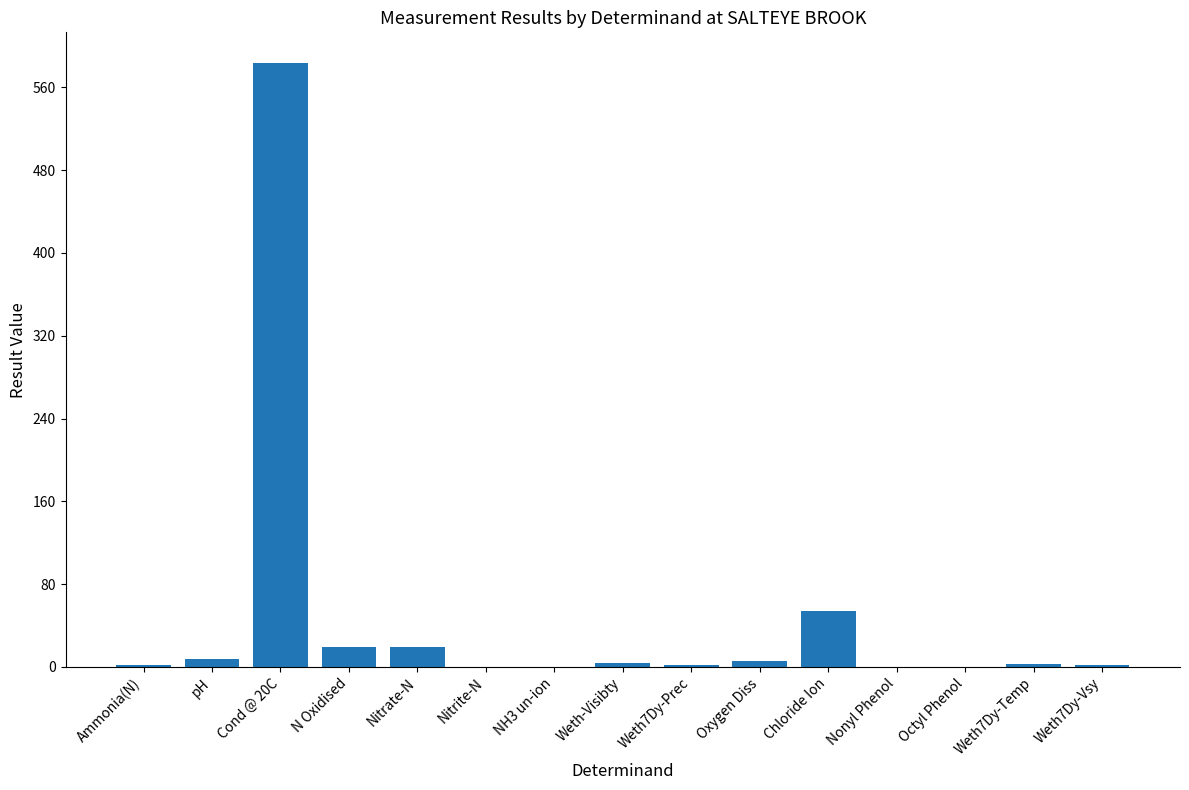

How many distinct data groups are displayed?

1